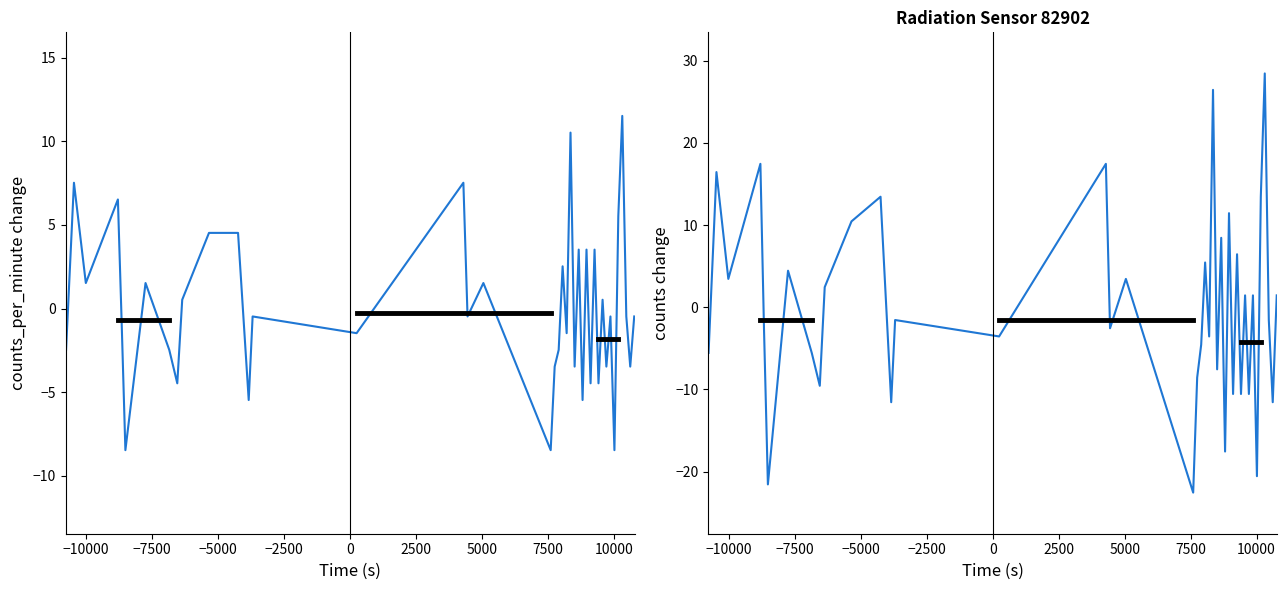

What is the maximum value shown in the chart?

28.4